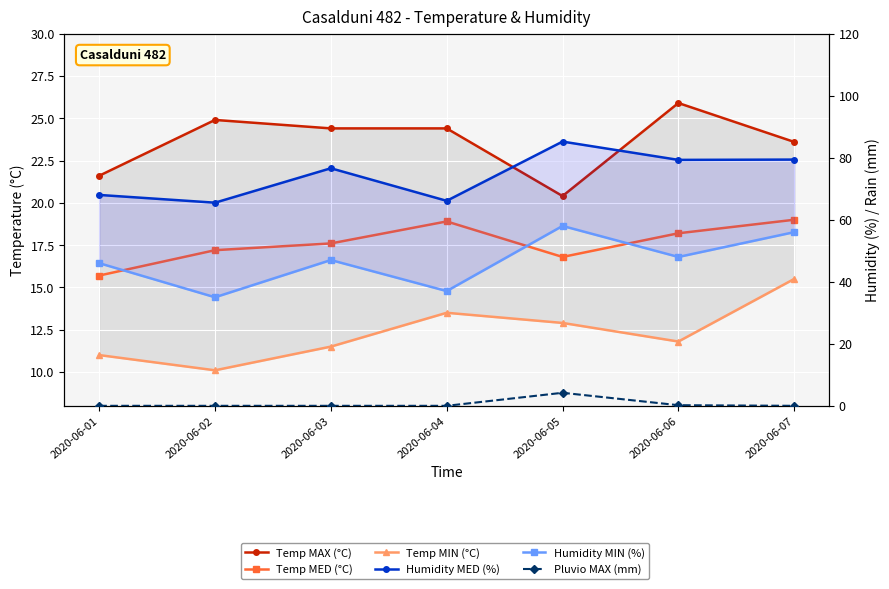

What is the total value across all series at 2020-06-06?

183.4